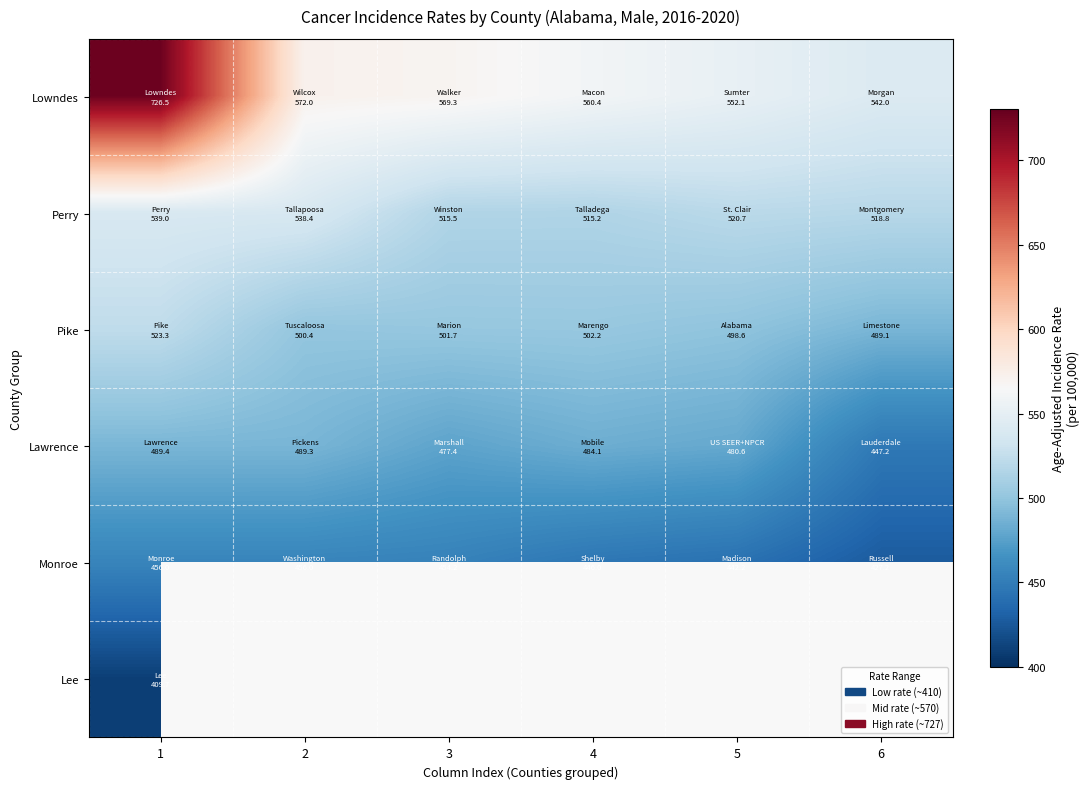

List the labels in order of Lee value, largest first.

1, 2, 3, 4, 5, 6